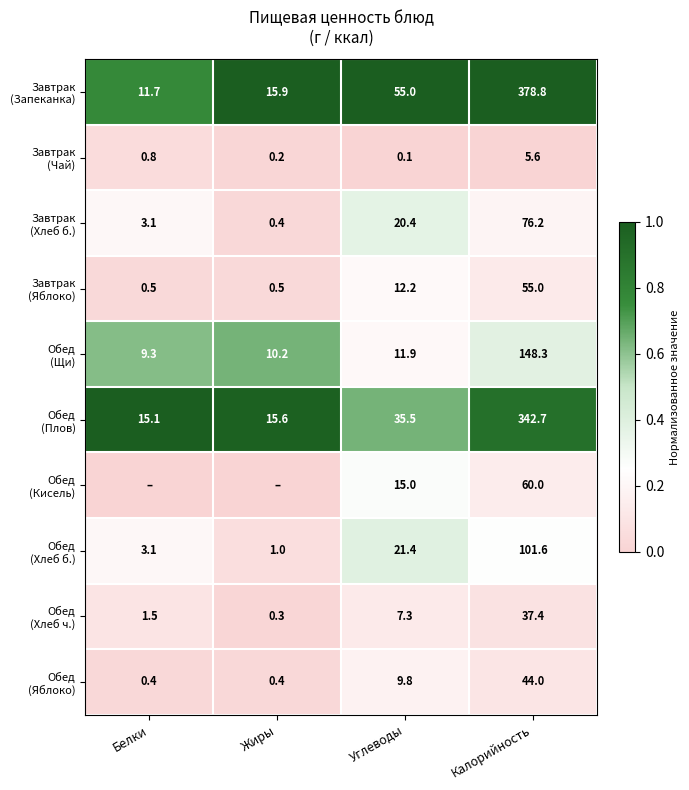

Between Белки and Жиры, which is larger?

Жиры